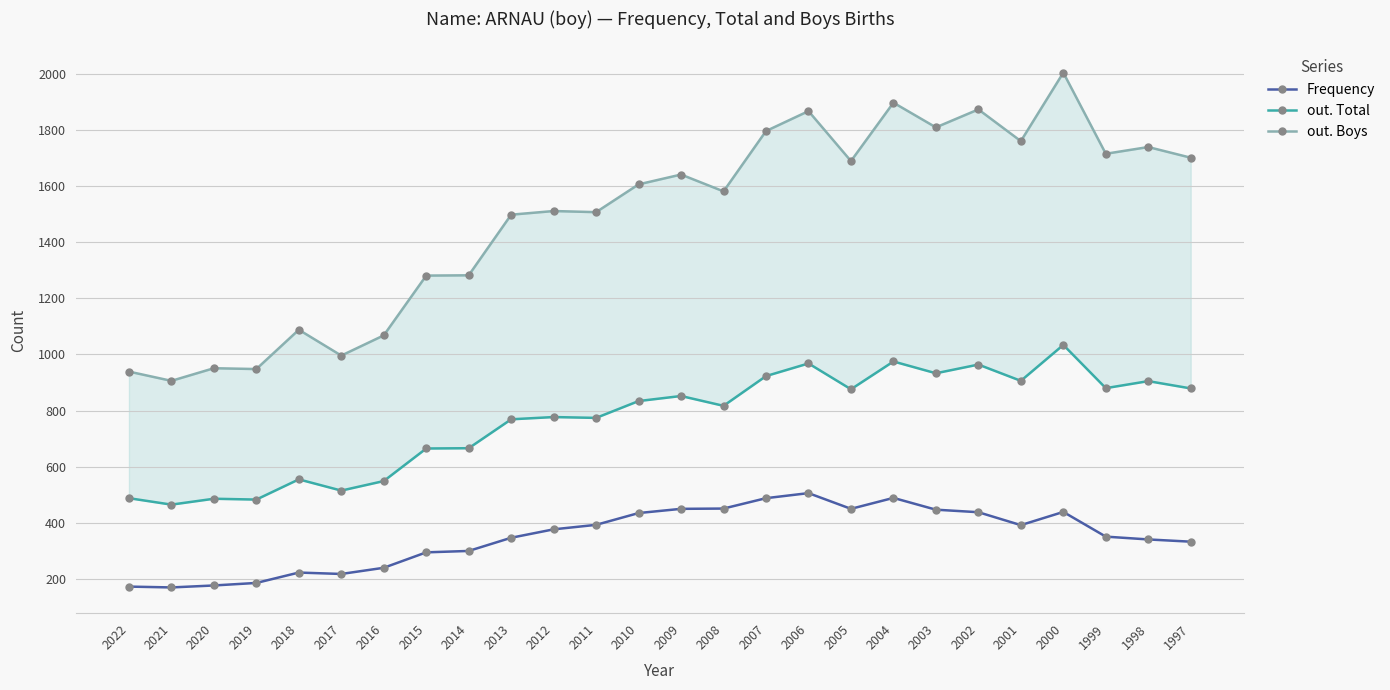

What is the difference between the maximum and second lowest values in the out. Total series?

551